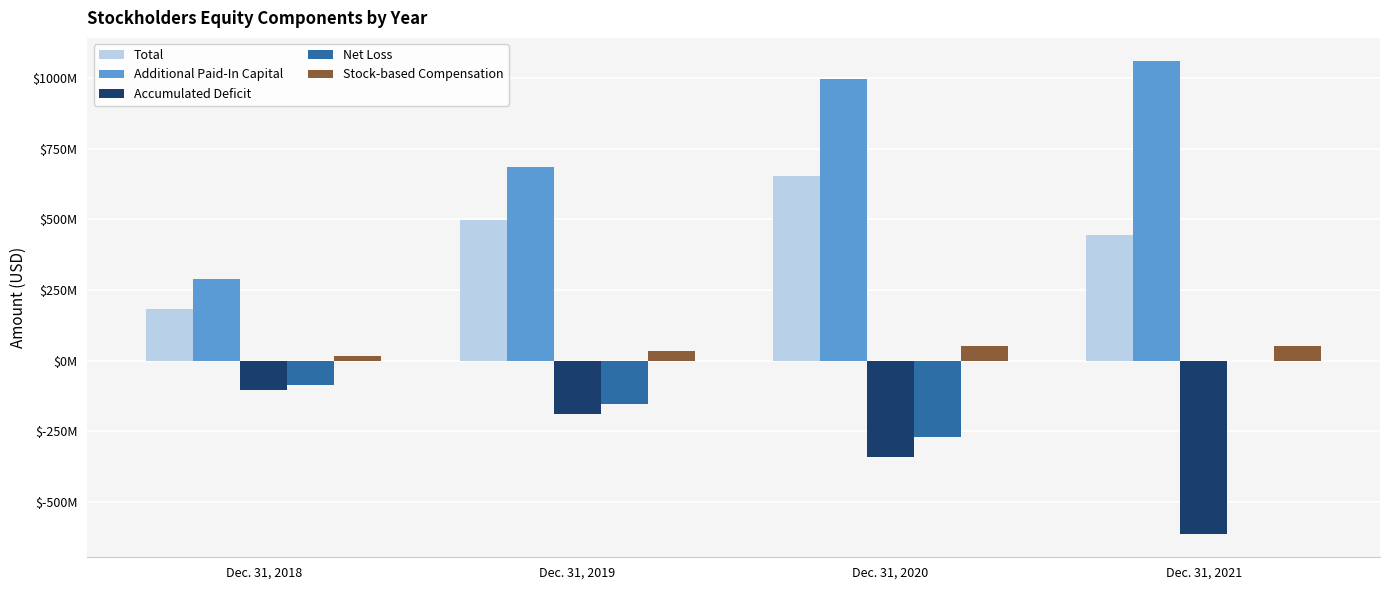

Count the Total values in the range 445476000 to 654395000.

3